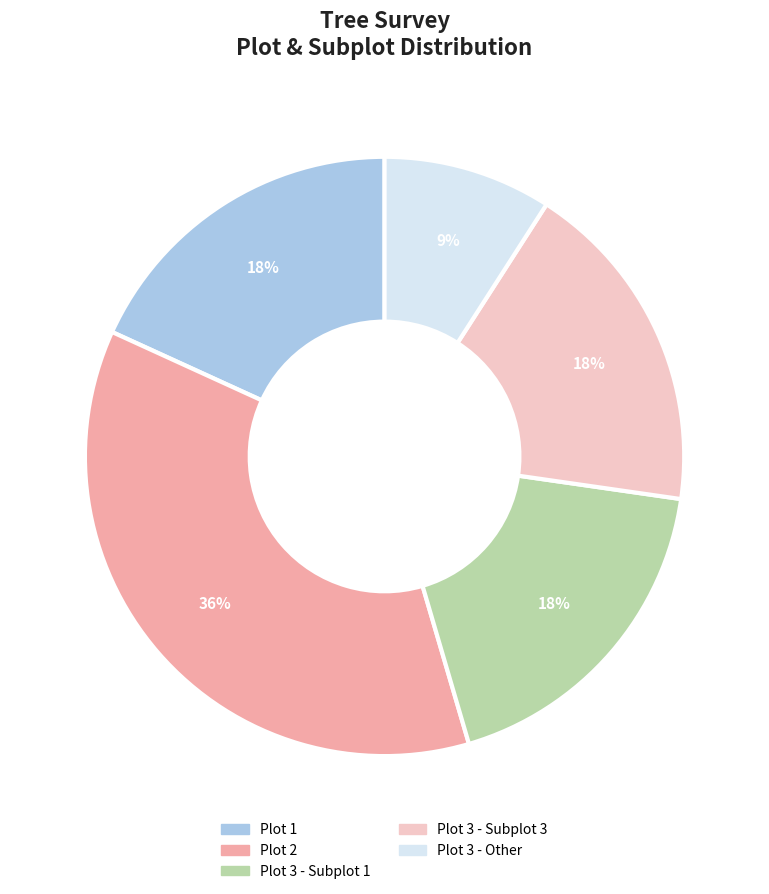

To the nearest percent, what portion does Plot 3 - Other represent?

9%